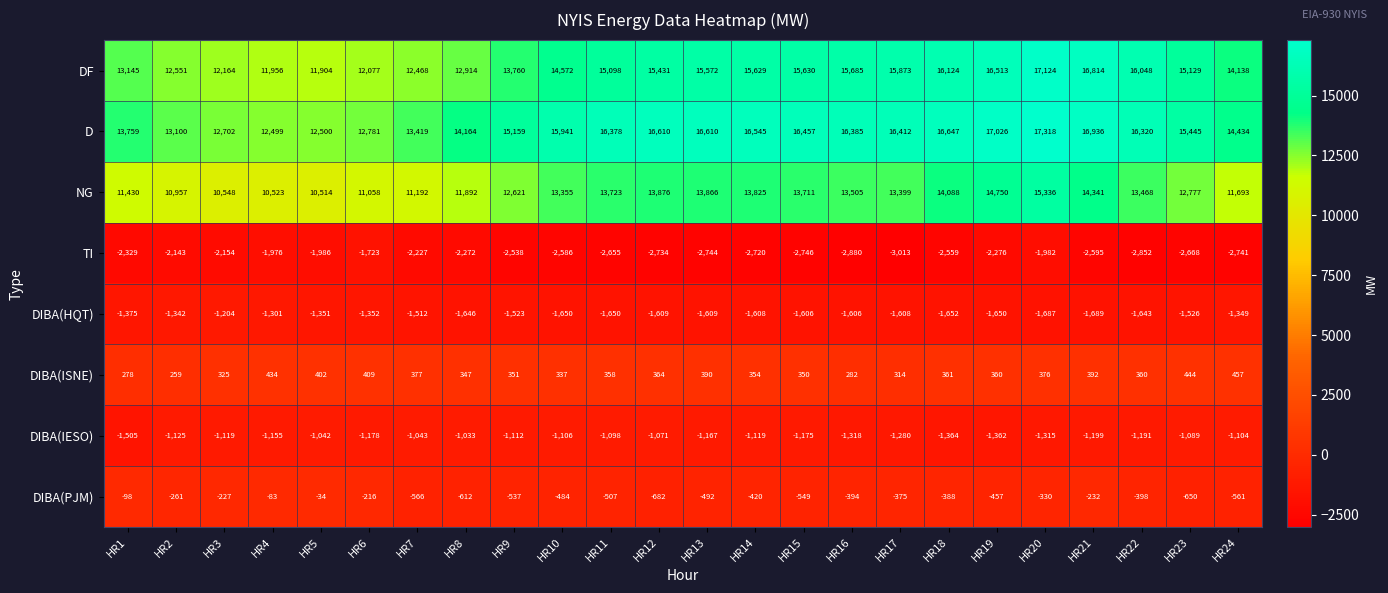

What is the minimum value shown in the chart?

-3013